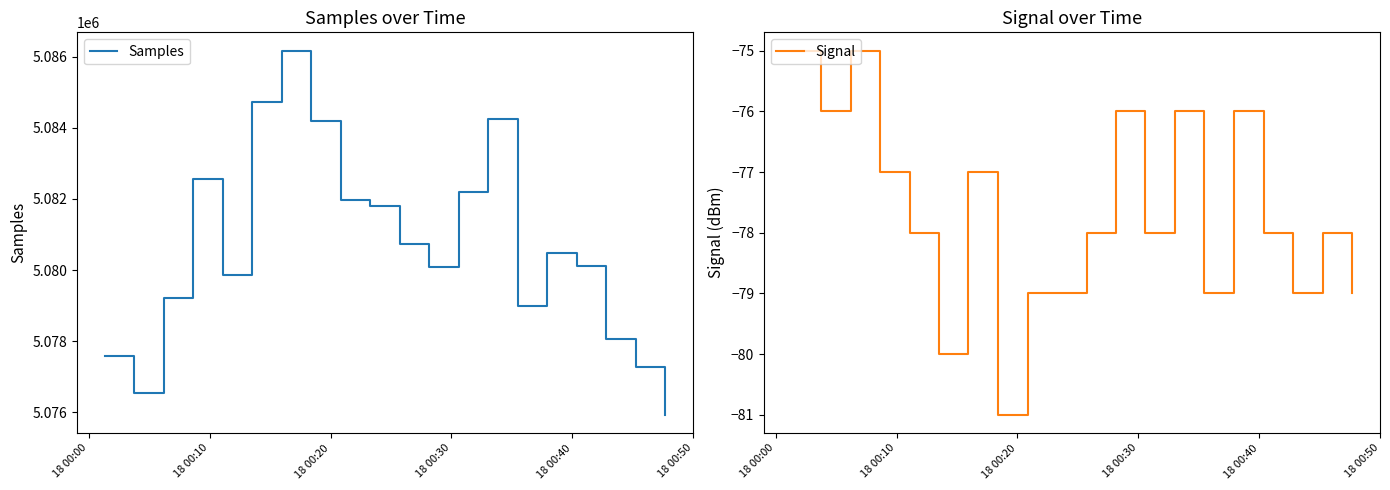

What is the difference between the second highest and minimum values in the Signal series?

6